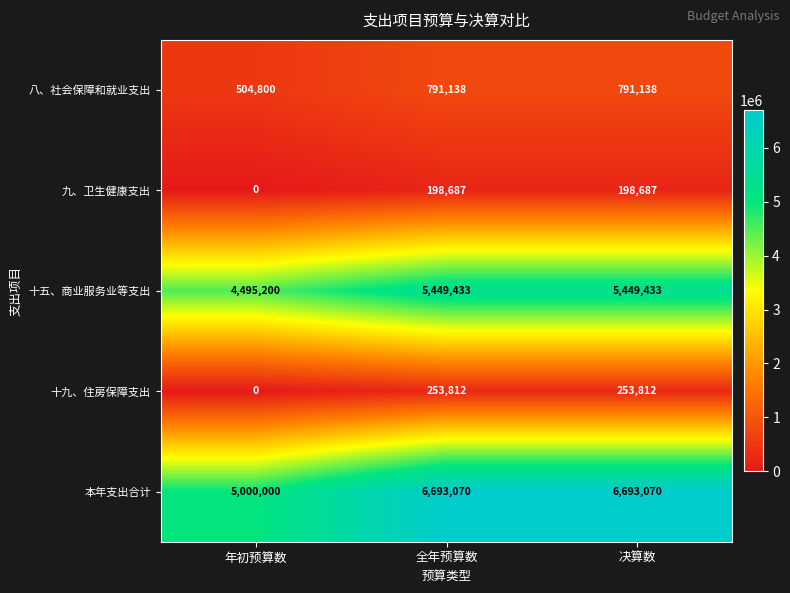

What is the greatest value displayed?

6693070